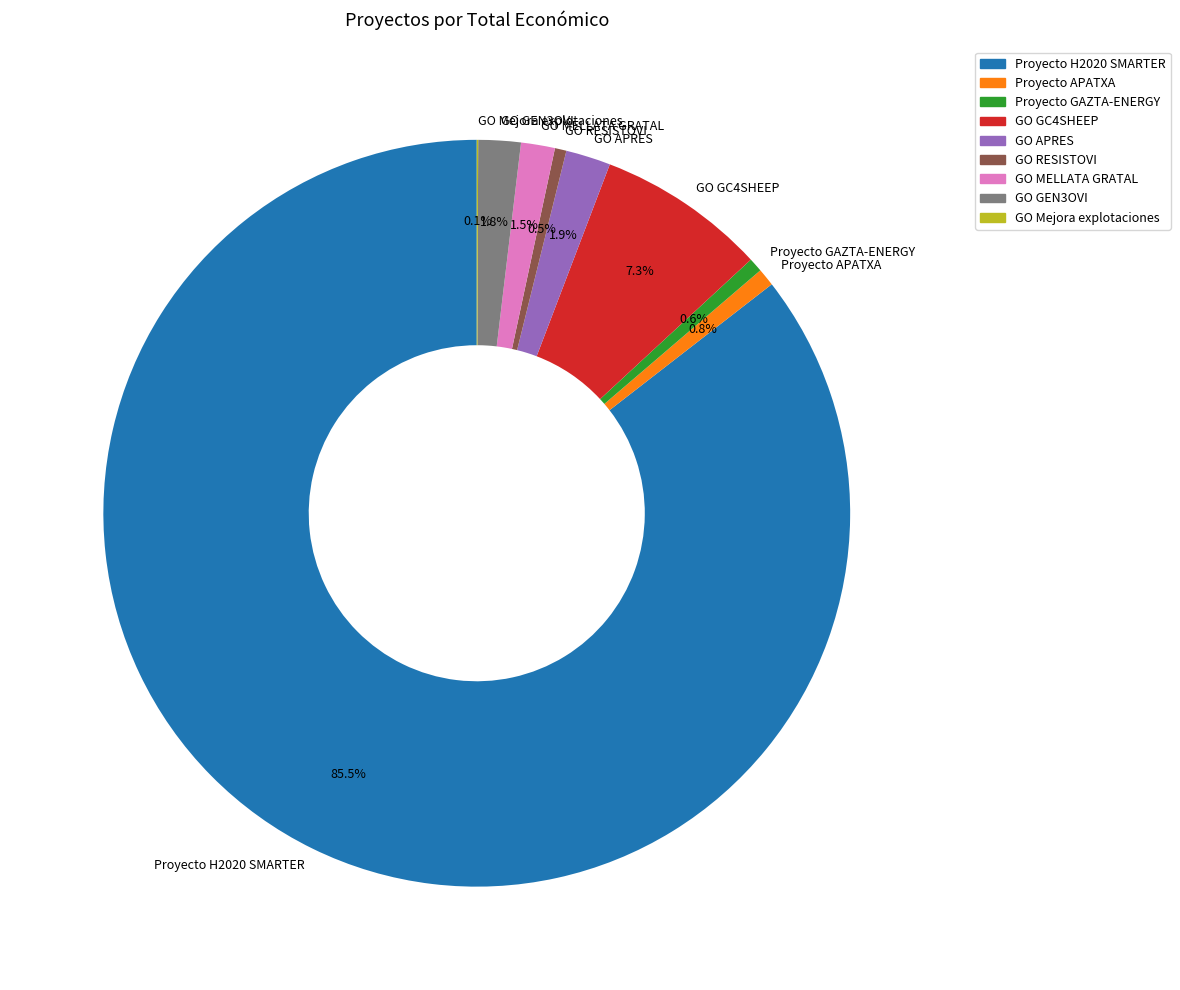

To the nearest percent, what percentage of the pie is GO GEN3OVI?

2%